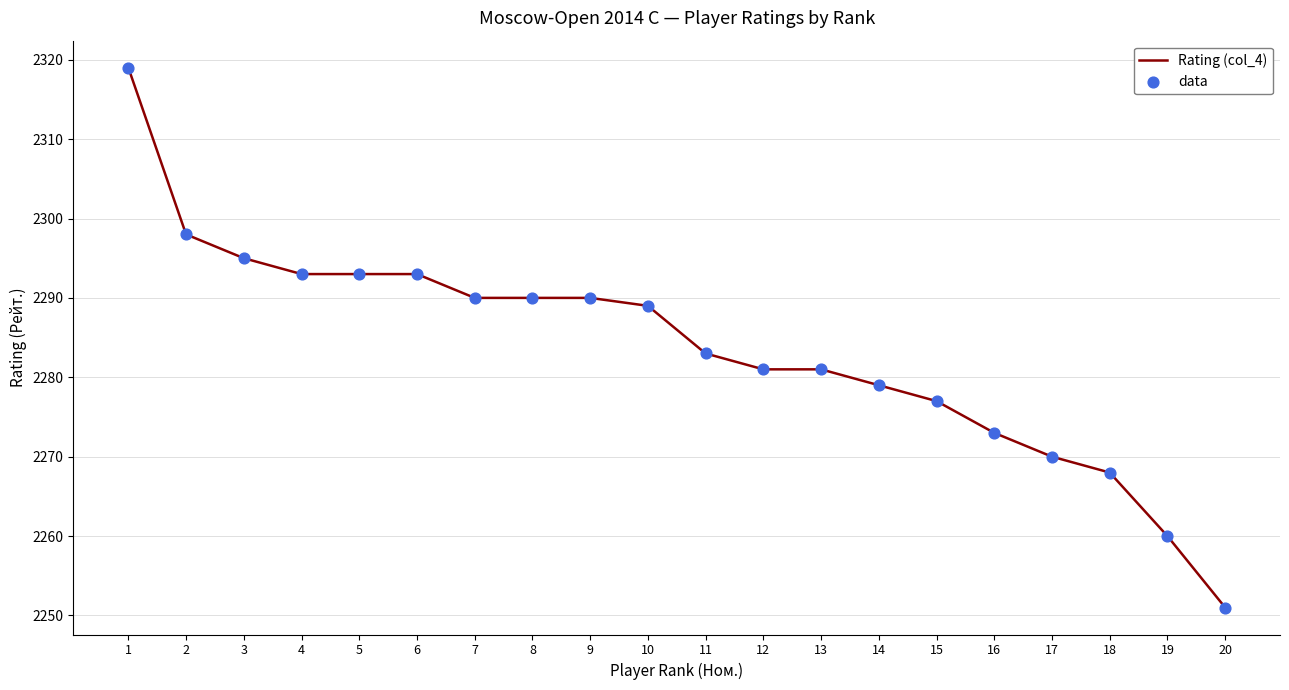

What is the ratio of the value at 6 to the value at 15?

1.0